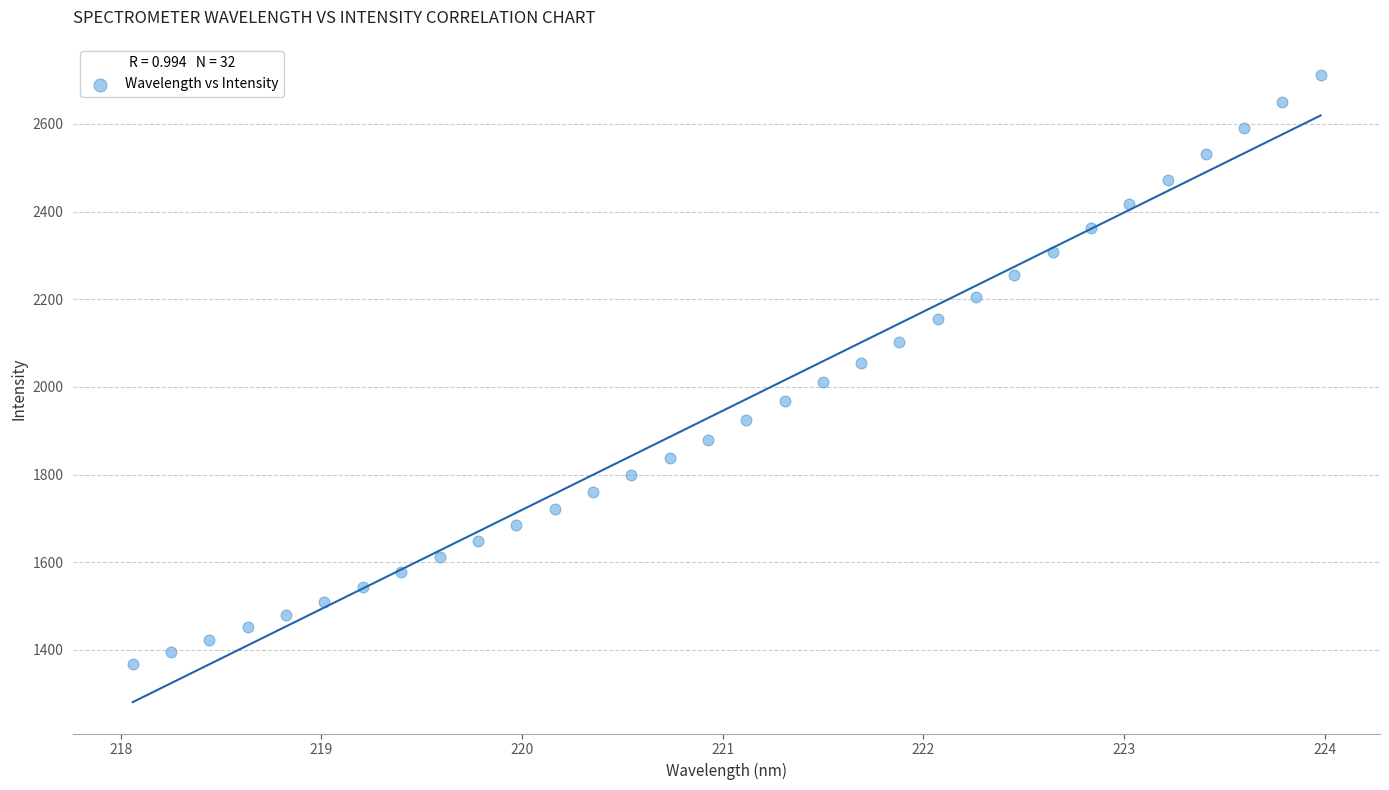

What is the range of X values (max minus min)?

5.9